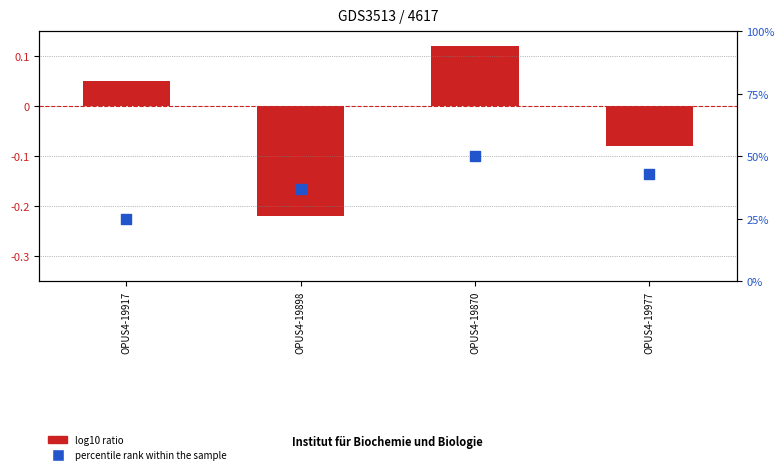

What are all the series names shown in the legend?

log10 ratio, percentile rank within the sample